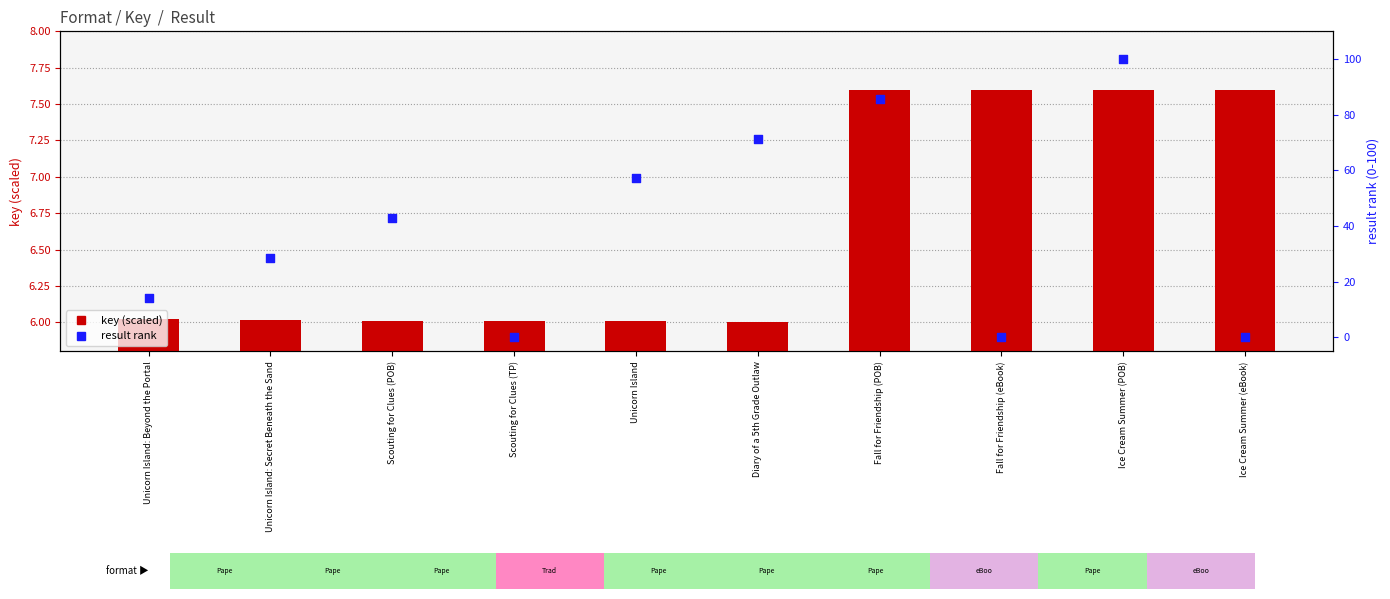

Which series has the largest Y range (max minus min)?

result rank